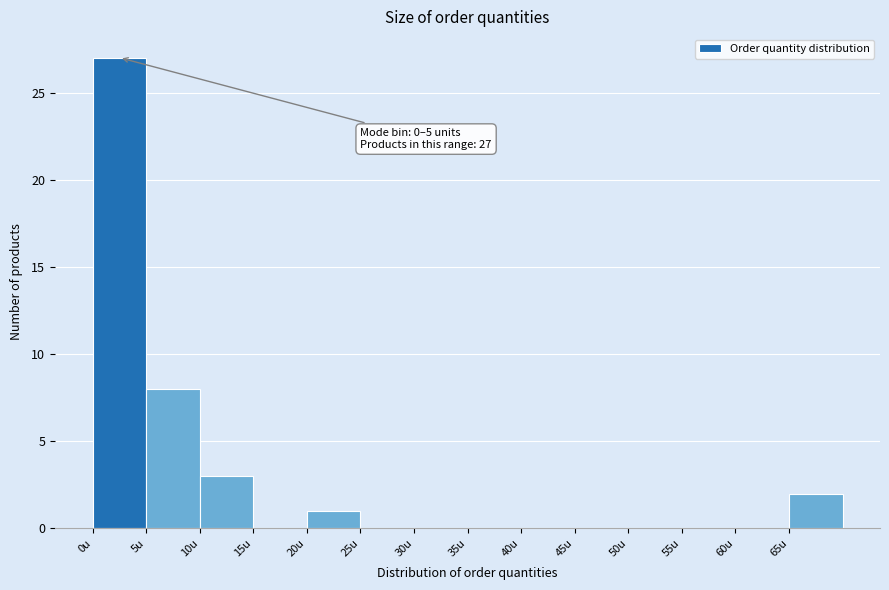

Which range on the x-axis has the tallest bar?

0 to 5